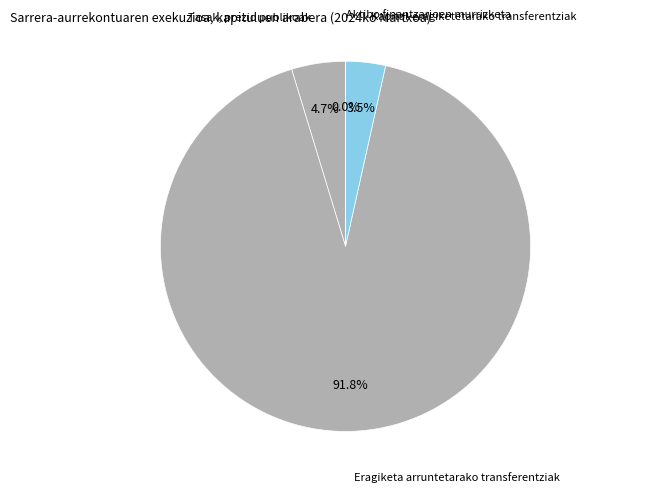

Is it true that Tasak, prezio publikoak is 5% of the pie?

True